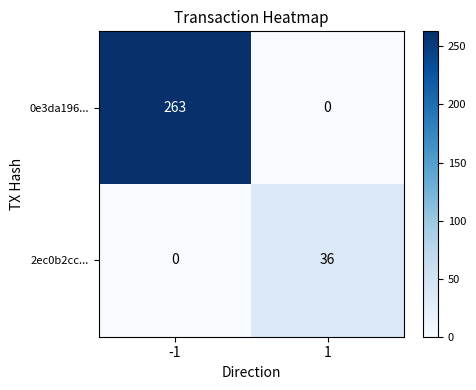

What is the sum of the 0e3da196... values at 1 and -1?

263